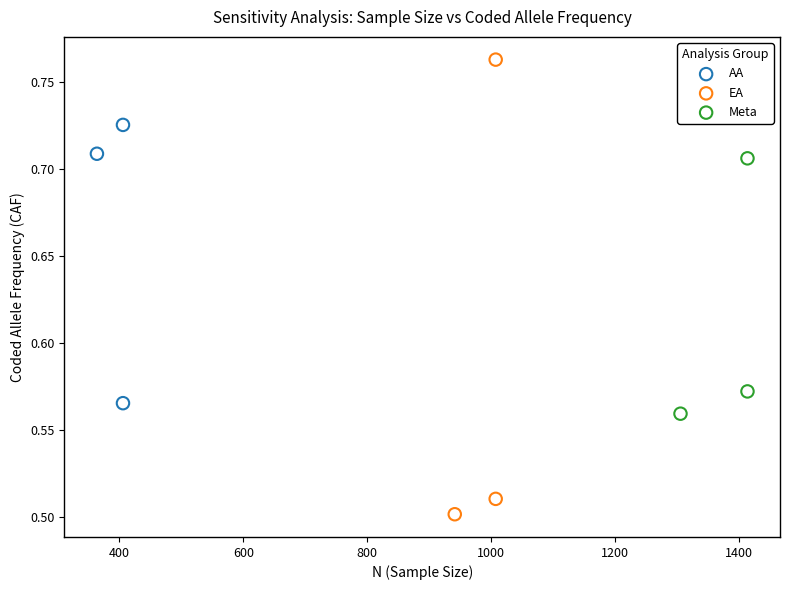

Which series has the largest Y range (max minus min)?

EA